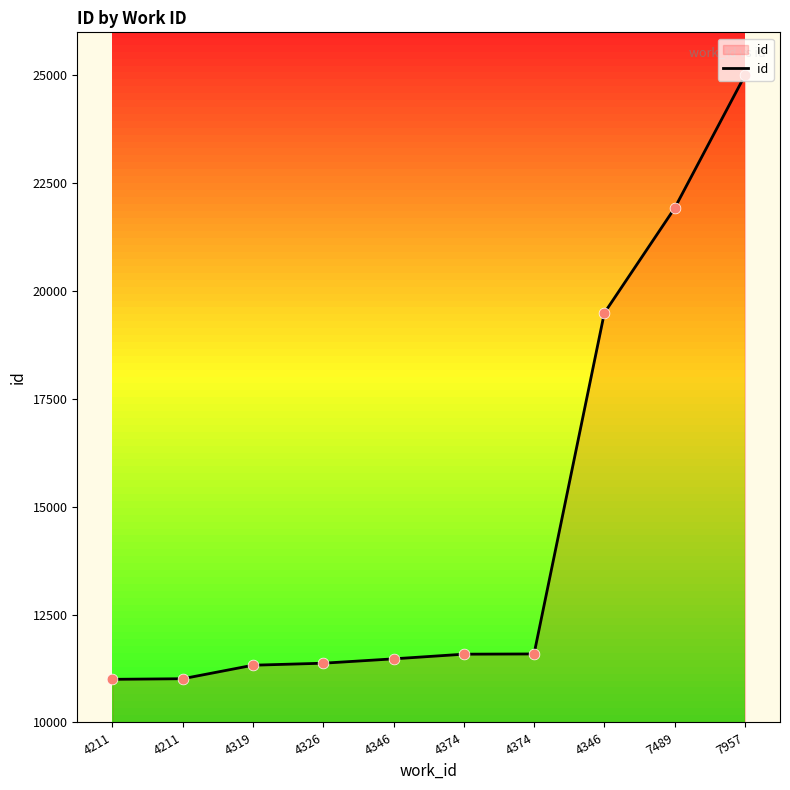

How many lines are shown in the chart?

1